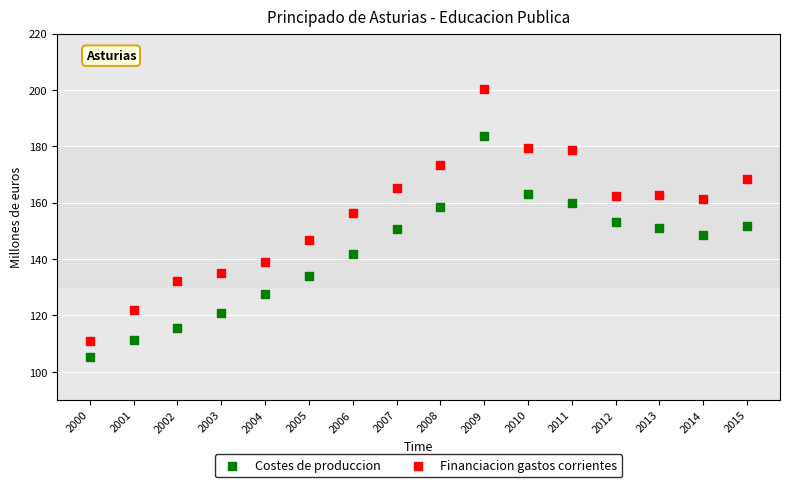

Across all data points, what is the range of X values (max minus min)?

15.0